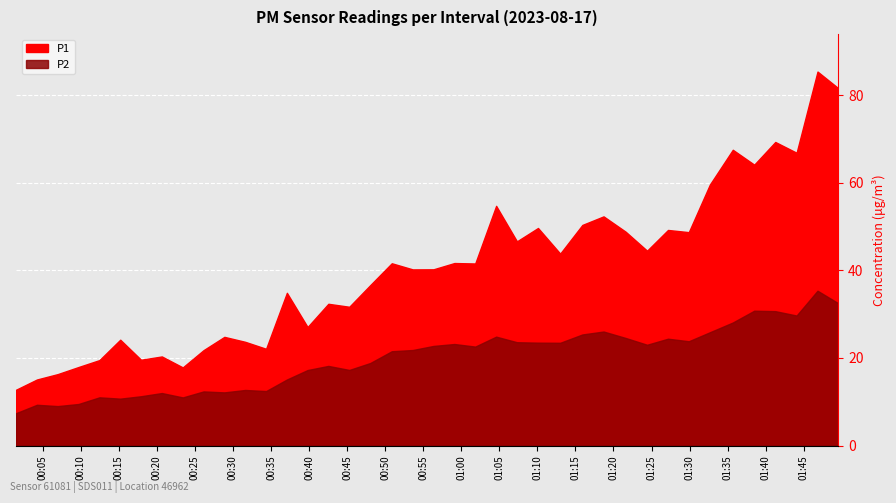

True or false: P1 and P2 cross at least once.

False